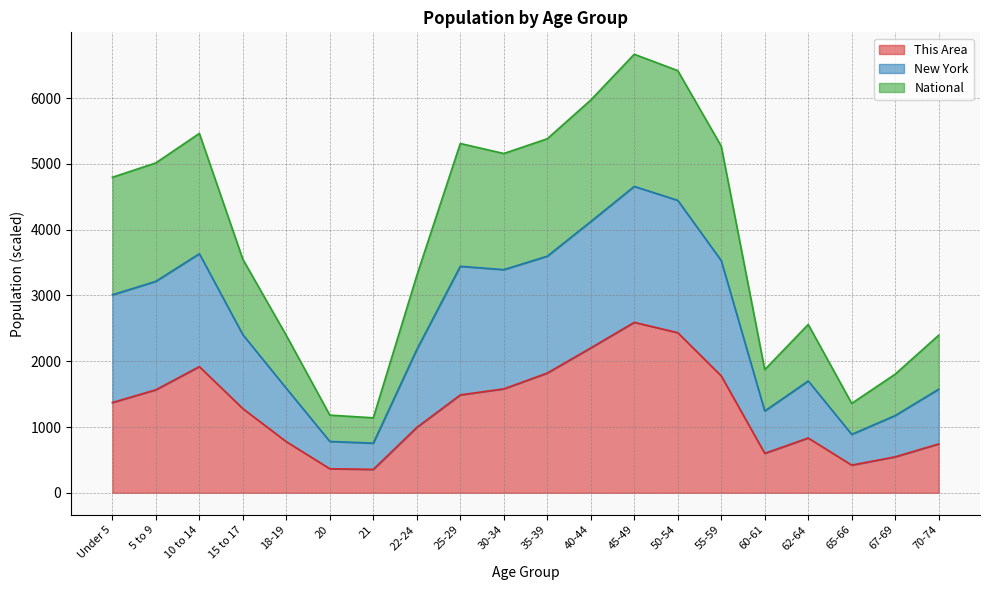

At how many categories does at least one series exceed 4742?

10